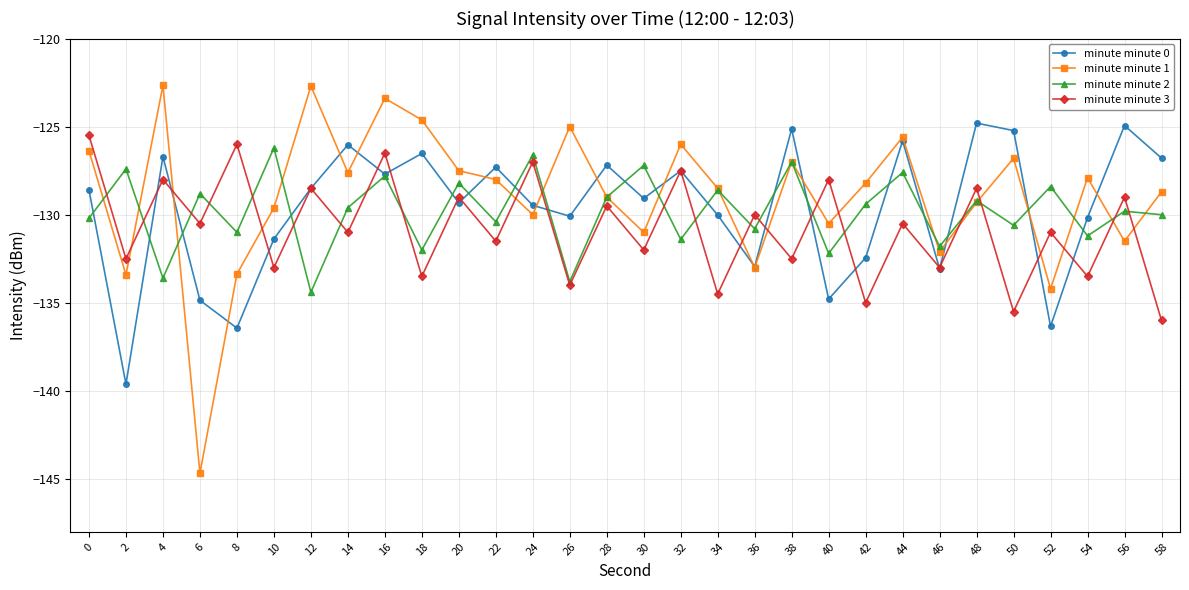

What is the sum of all minute minute 0 values?

-3888.7